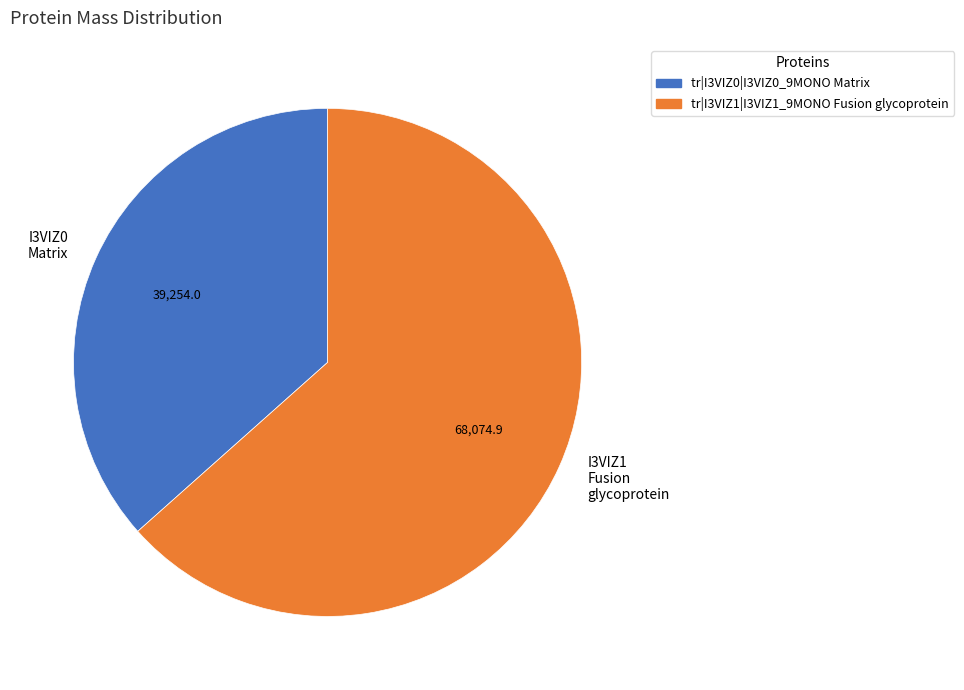

Between I3VIZ0 Matrix and I3VIZ1 Fusion glycoprotein, which is larger?

I3VIZ1 Fusion glycoprotein